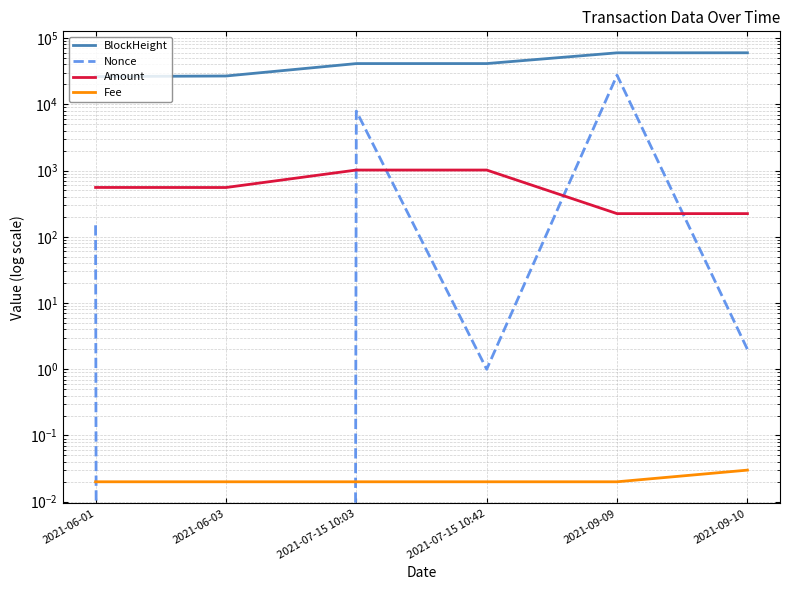

Is the value of BlockHeight at 2021-06-03 greater than the value of Fee at 2021-09-09?

Yes